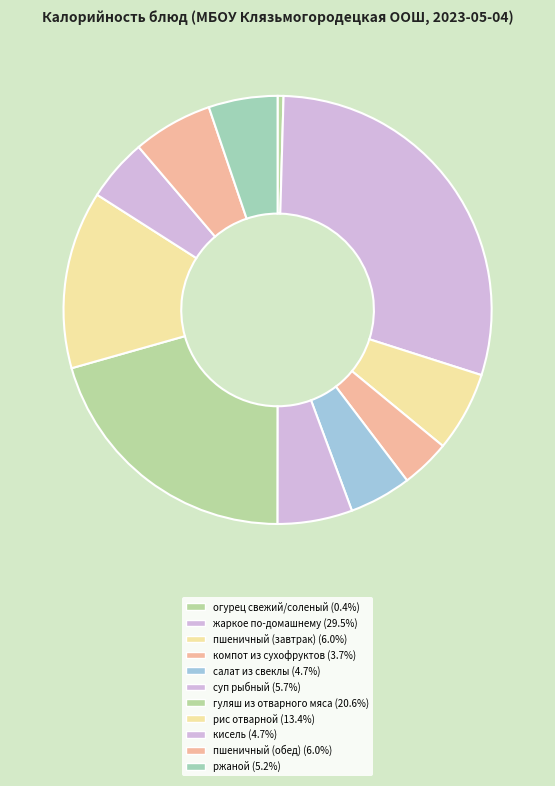

Count the number of slices in the pie.

11